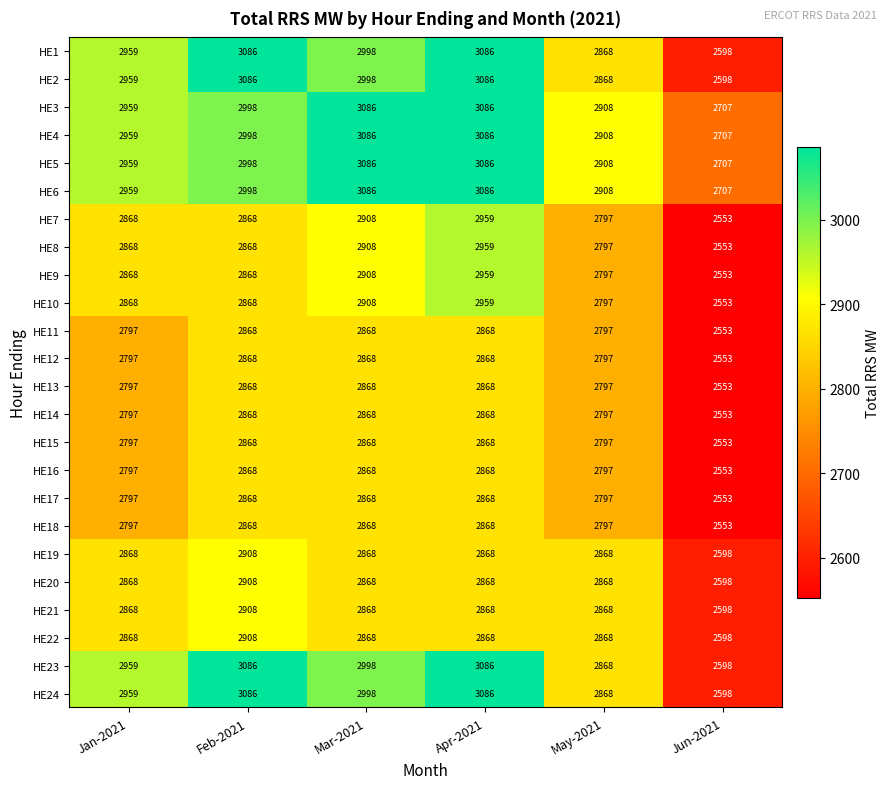

What is the sum of the HE8 values at Jan-2021 and May-2021?

5665